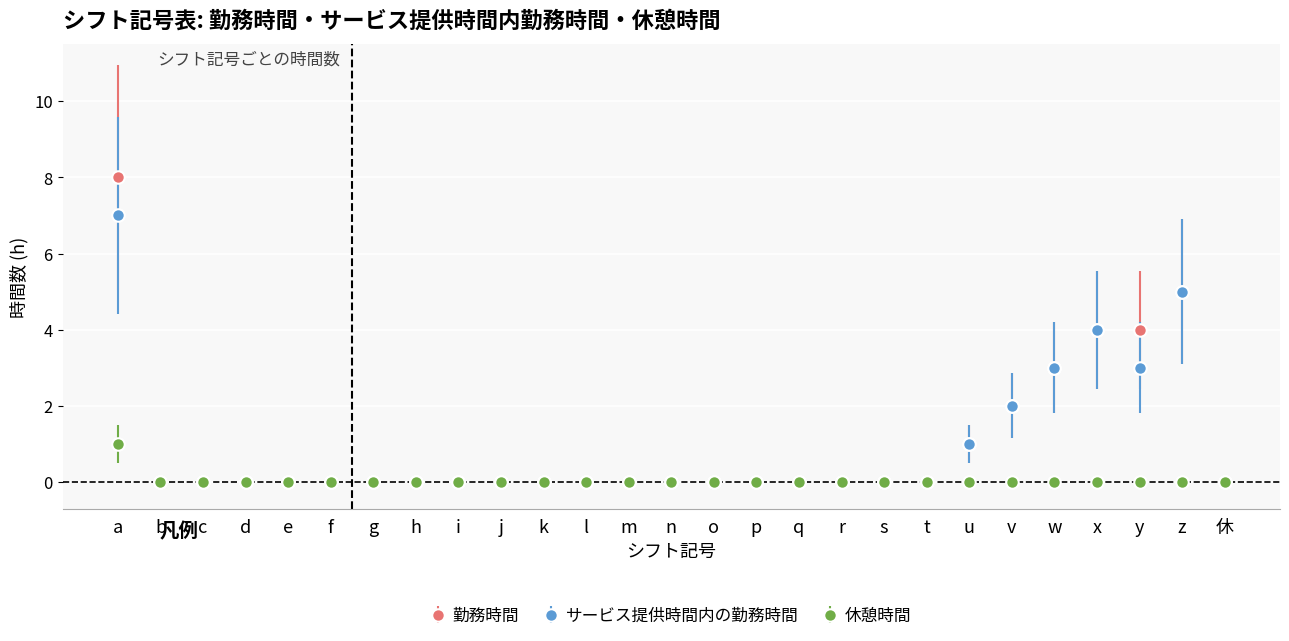

Reading left to right, what are all the values shown in this chart?

勤務時間: a=8	b=0	c=0	d=0	e=0	f=0	g=0	h=0	i=0	j=0	k=0	l=0	m=0	n=0	o=0	p=0	q=0	r=0	s=0	t=0	u=1	v=2	w=3	x=4	y=4	z=5	休=0
サービス提供時間内の勤務時間: a=7	b=0	c=0	d=0	e=0	f=0	g=0	h=0	i=0	j=0	k=0	l=0	m=0	n=0	o=0	p=0	q=0	r=0	s=0	t=0	u=1	v=2	w=3	x=4	y=3	z=5	休=0
休憩時間: a=1	b=0	c=0	d=0	e=0	f=0	g=0	h=0	i=0	j=0	k=0	l=0	m=0	n=0	o=0	p=0	q=0	r=0	s=0	t=0	u=0	v=0	w=0	x=0	y=0	z=0	休=0